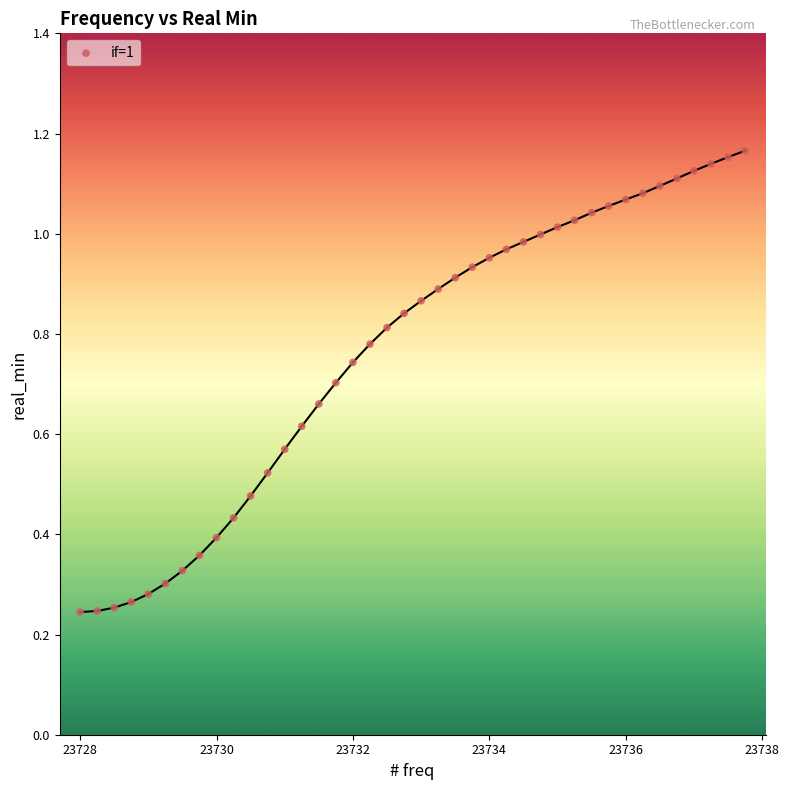

What is the range of X values (max minus min)?

9.8